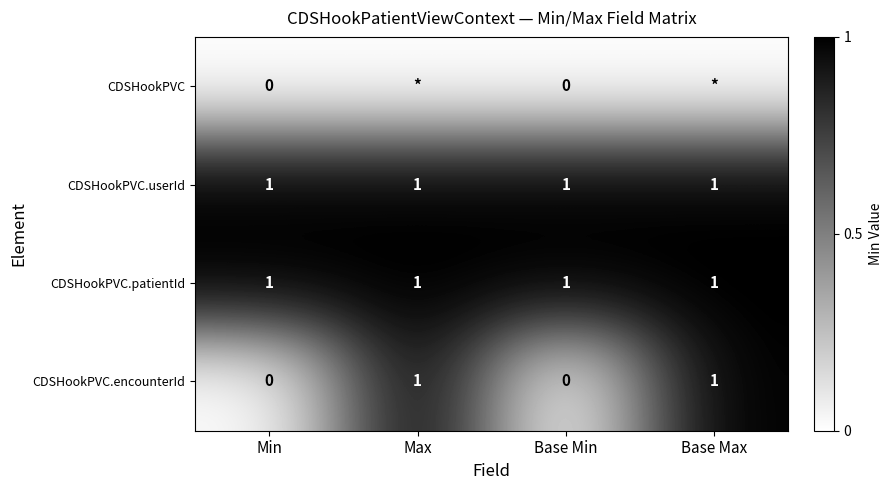

What is the total value across all series at Base Max?

3